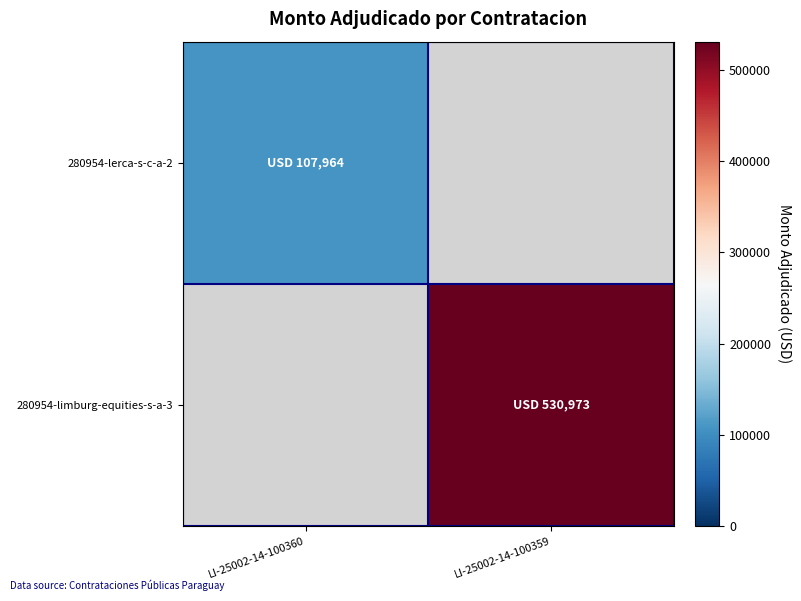

Rank the series at LI-25002-14-100359 from highest to lowest value.

280954-lerca-s-c-a-2, 280954-limburg-equities-s-a-3